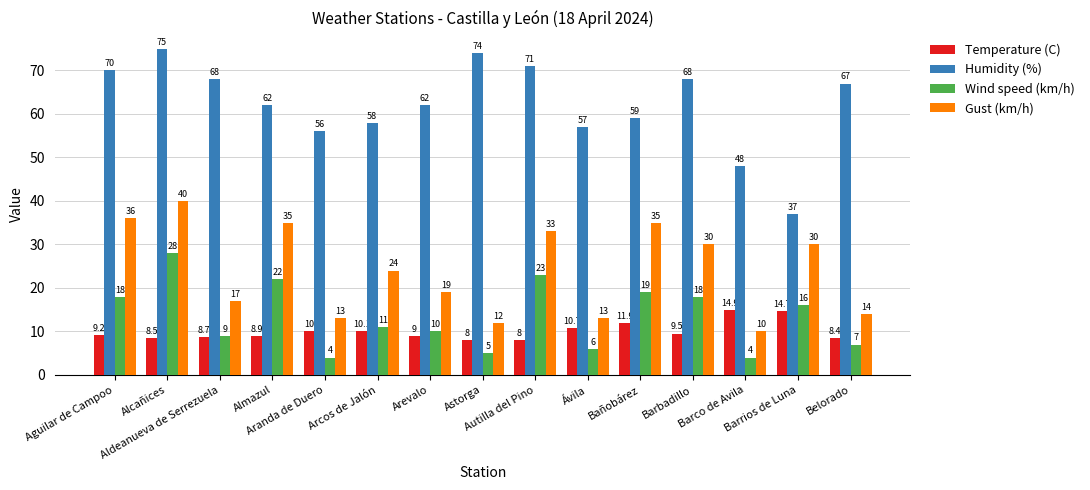

Is it true that Humidity (%) equals 58.0 at Arcos de Jalón?

True